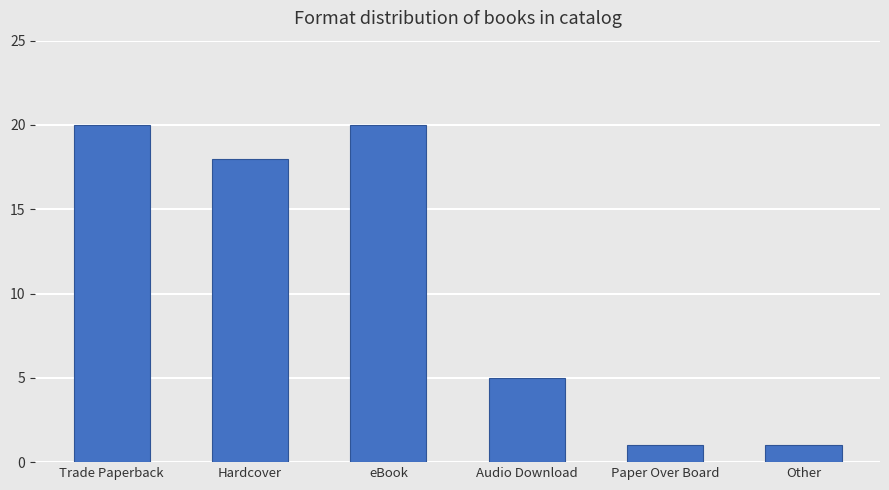

What position from the left is Paper Over Board?

5